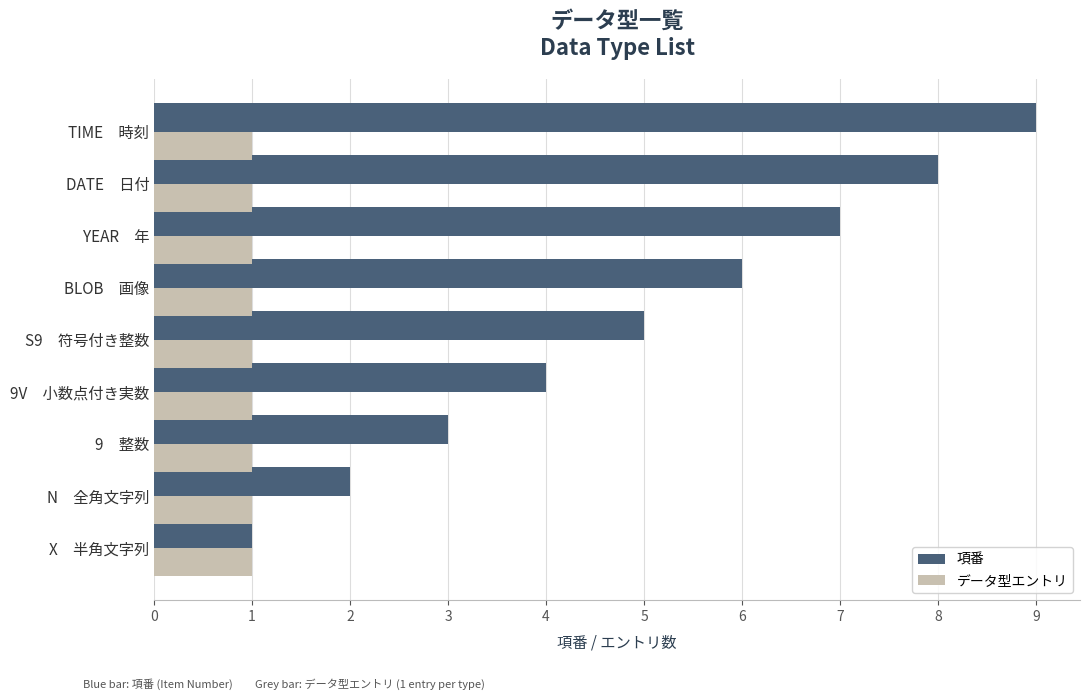

What is the difference between the second highest and second lowest values in the 項番 series?

6